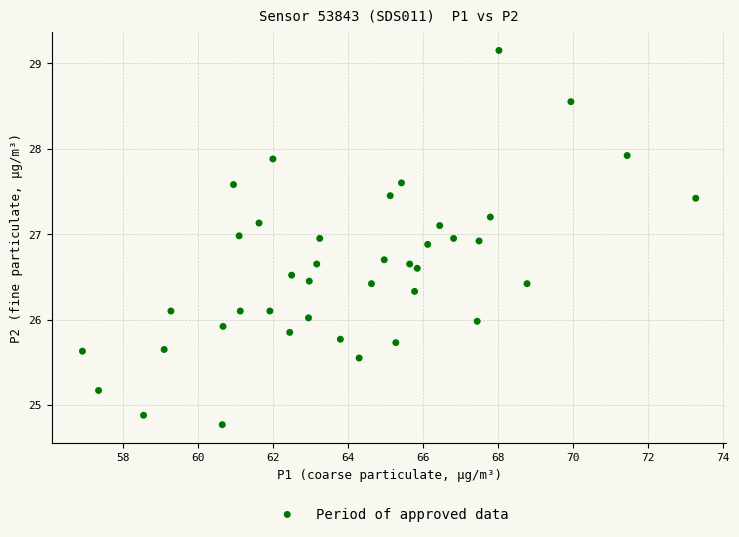

What is the range of X values (max minus min)?

16.4